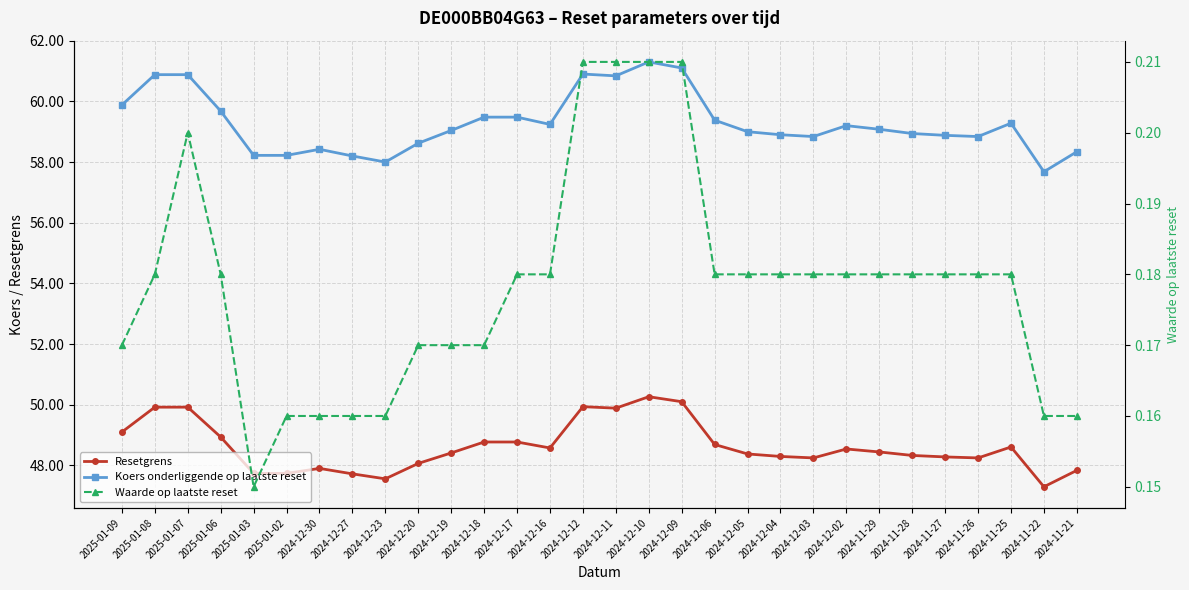

Is the value of Waarde op laatste reset at 2024-11-22 greater than the value of Koers onderliggende op laatste reset at 2024-11-25?

No